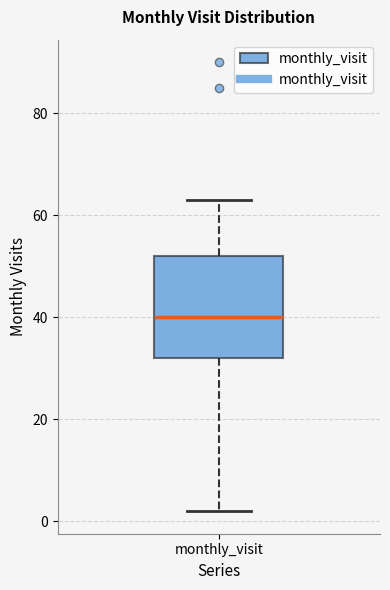

Read this box plot against the y-axis: the position of the median line, the range covered by the box, and the ends of both whiskers. The values are not printed on the chart, so give them approximately, as read against the axis.

median 40, box 32 to 52, whiskers 2 to 64